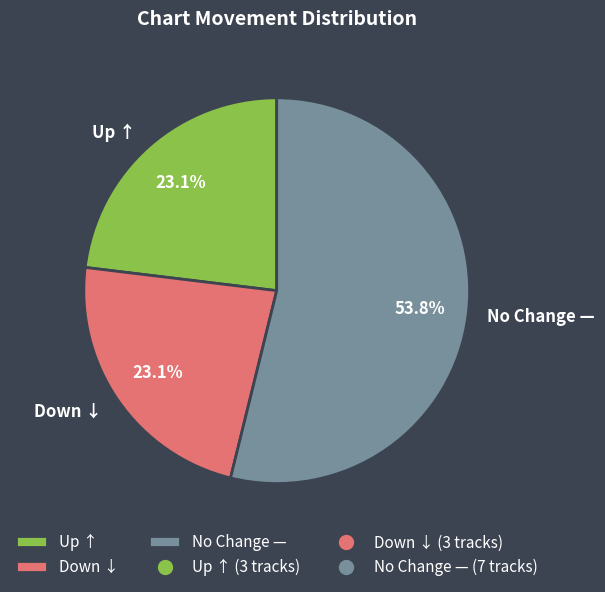

How many slices are in this pie chart?

3